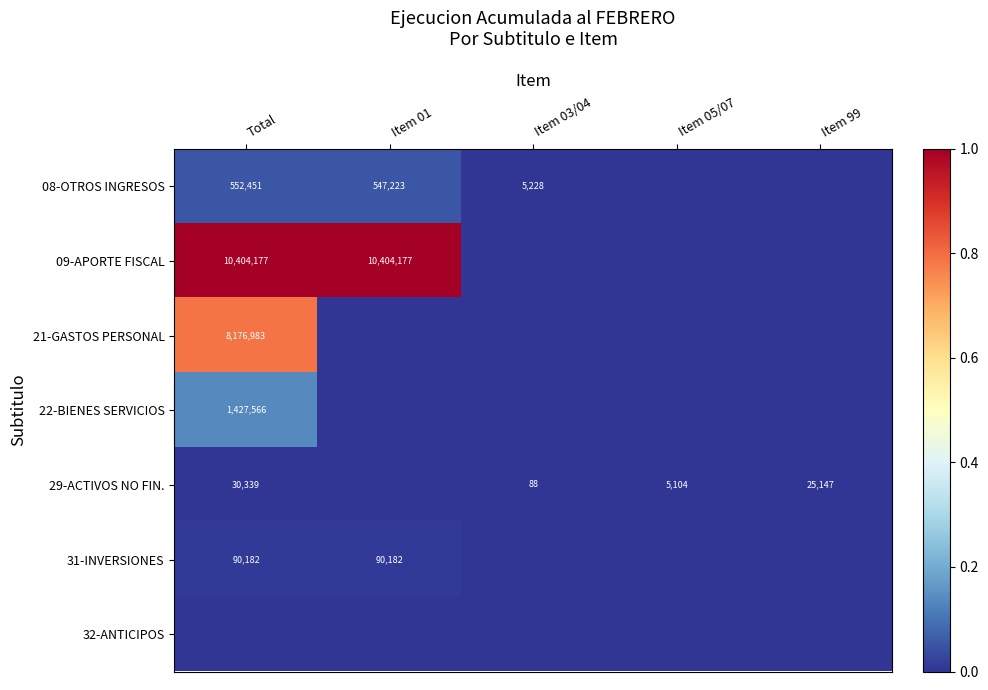

What is the sum of the 09-APORTE FISCAL values at Total and Item 01?

20808354